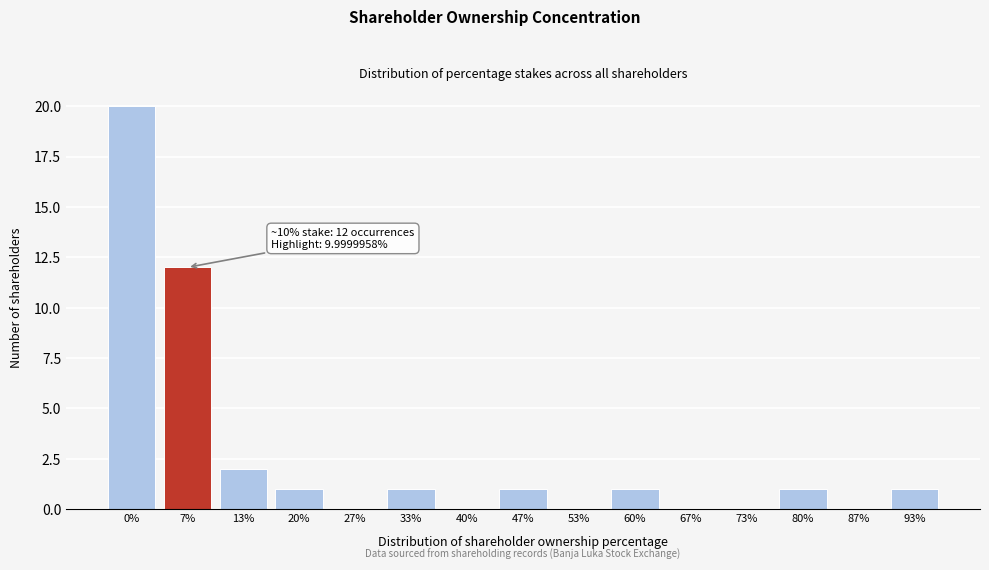

Reading right to left, extract all data points from this chart.

93%=1	87%=0	80%=1	73%=0	67%=0	60%=1	53%=0	47%=1	40%=0	33%=1	27%=0	20%=1	13%=2	7%=12	0%=20